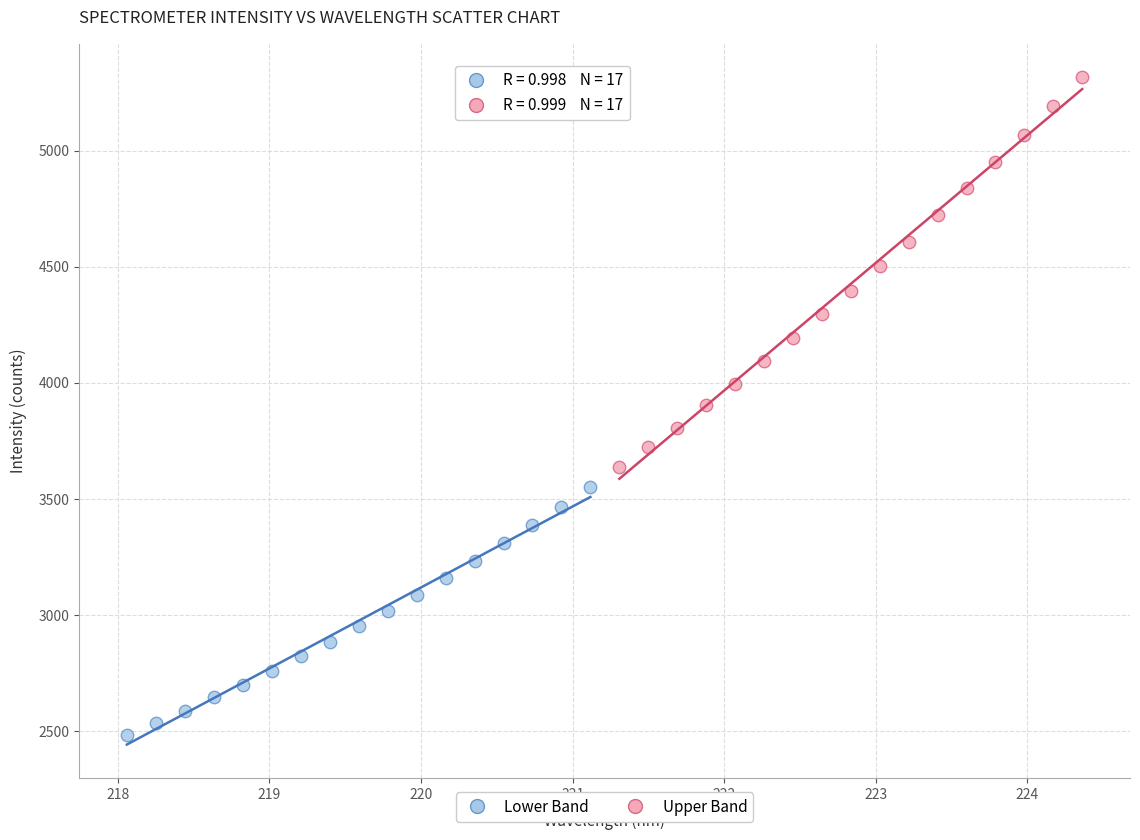

Which series contains the highest Y value?

Upper Band